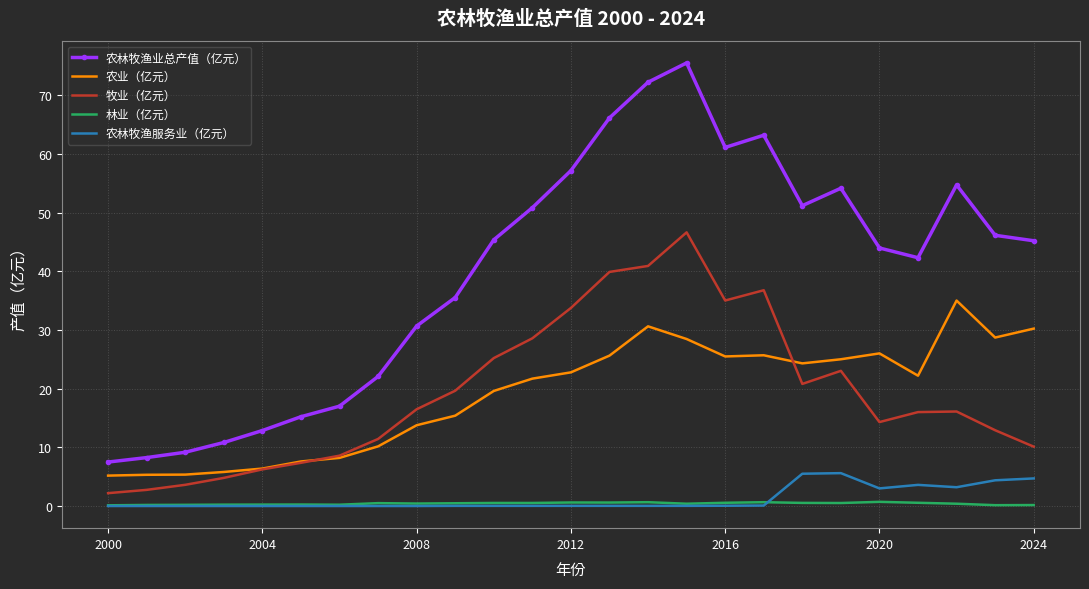

Count the number of categories in the chart.

25